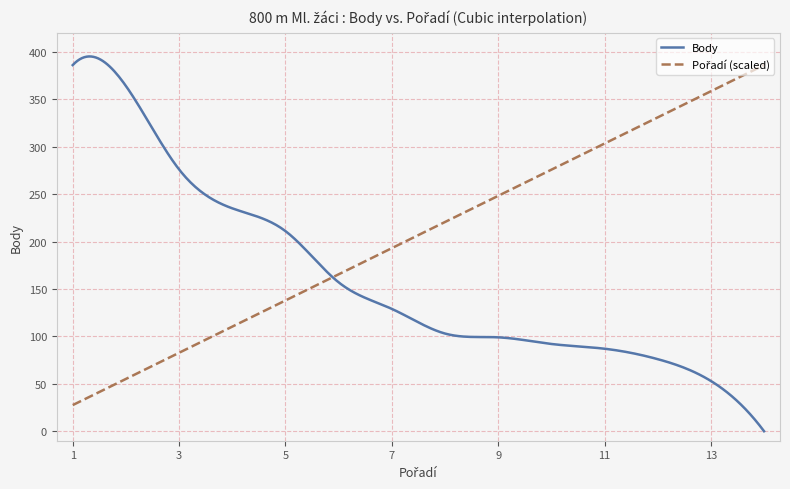

Which series has the largest range (max minus min)?

Body